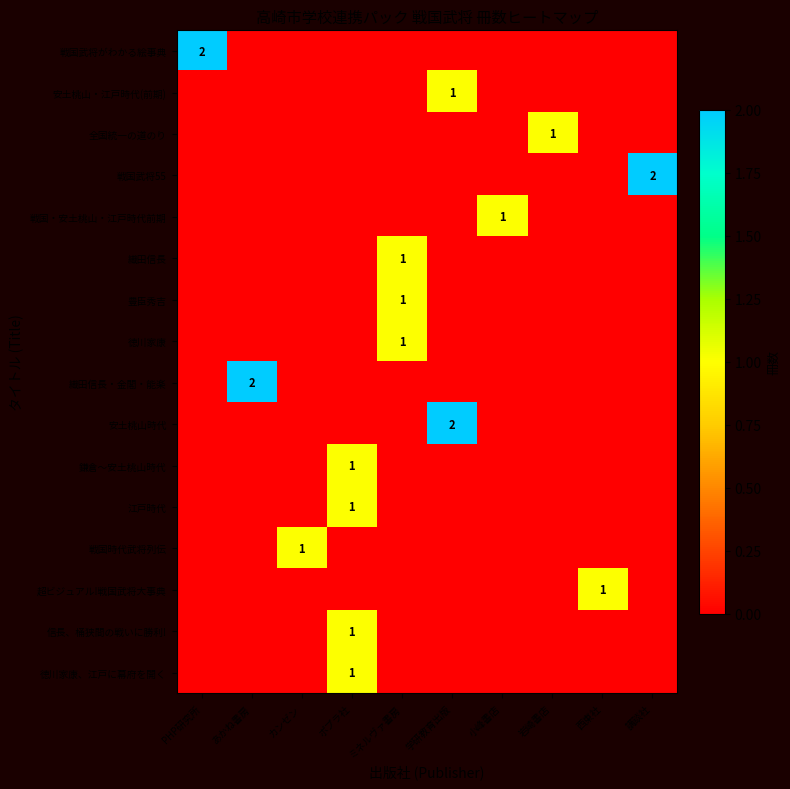

What is the greatest value displayed?

2